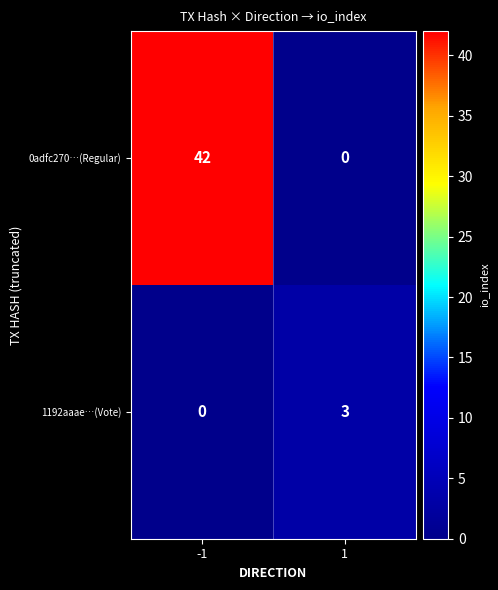

How many series are shown in this chart?

2